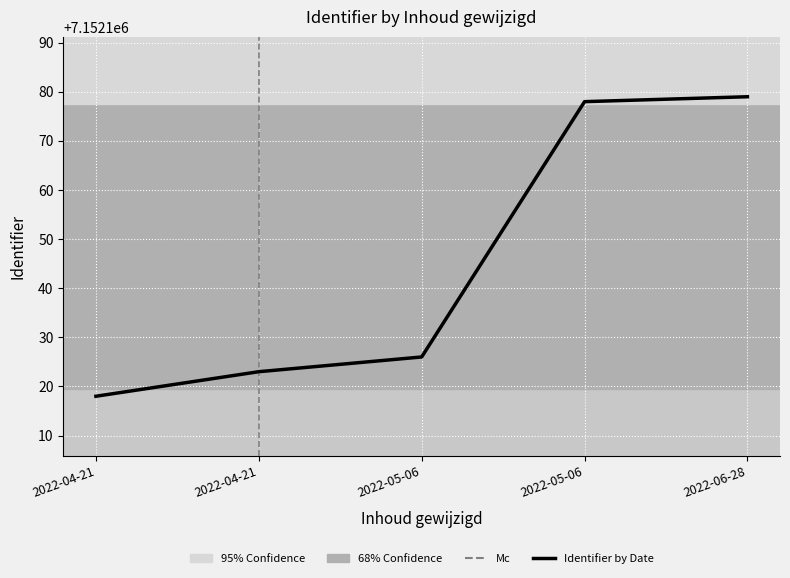

Which has a higher value, 2022-05-06 or 2022-06-28?

2022-06-28